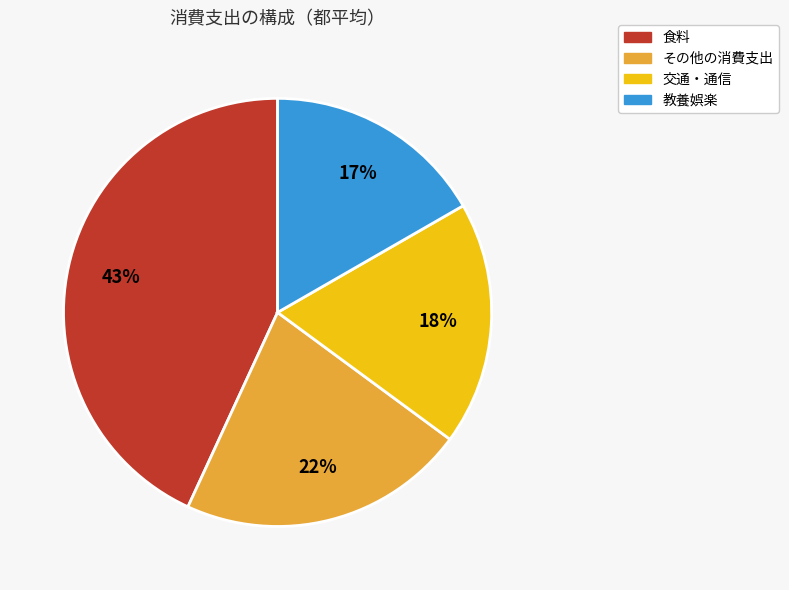

Is there any slice that represents more than half of the pie?

No